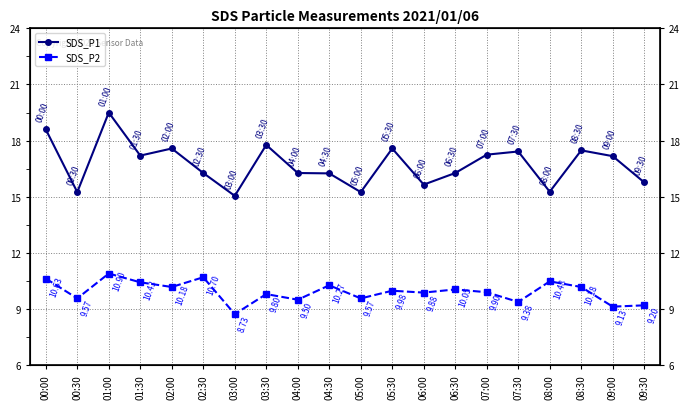

At which label does SDS_P2 first exceed 9?

00:00